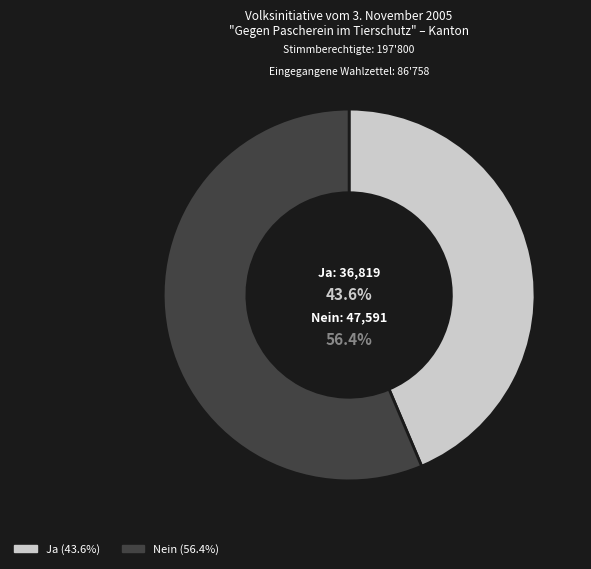

Is there a majority slice in this chart?

Yes